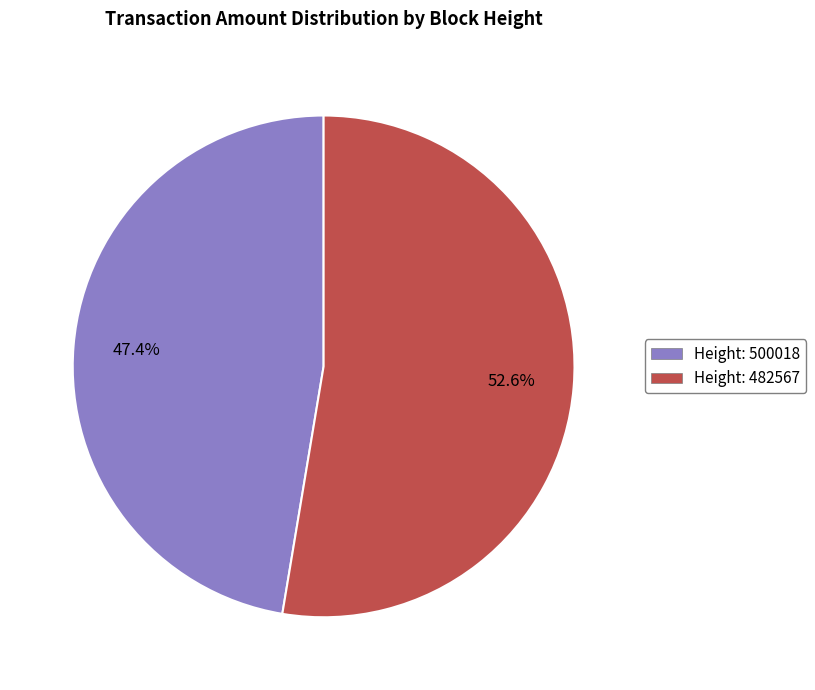

How many slices are in this pie chart?

2